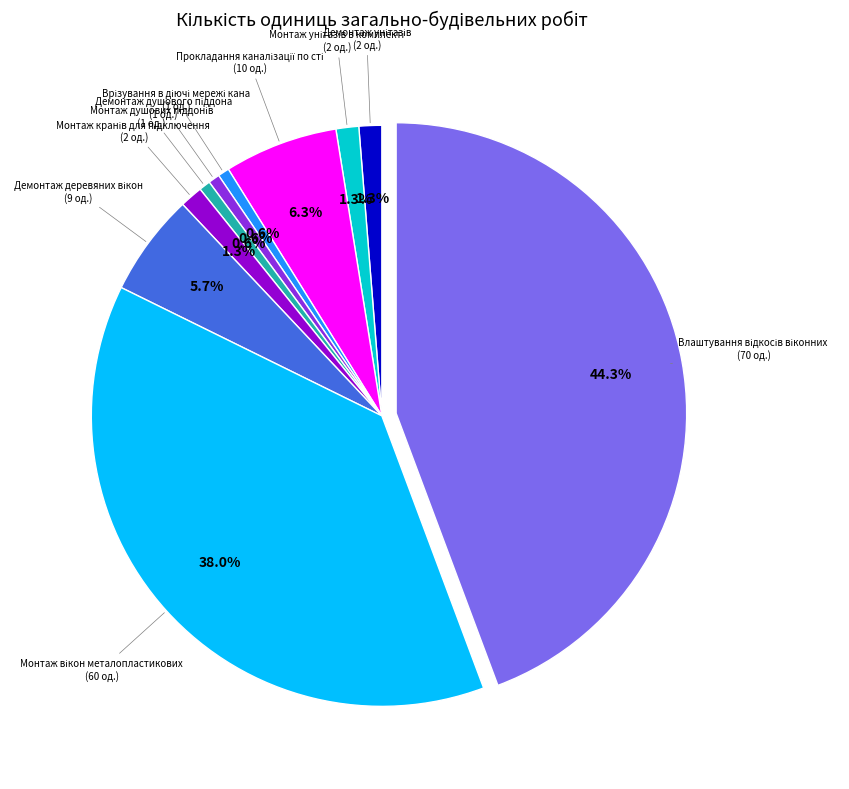

Does any single category account for the majority?

No